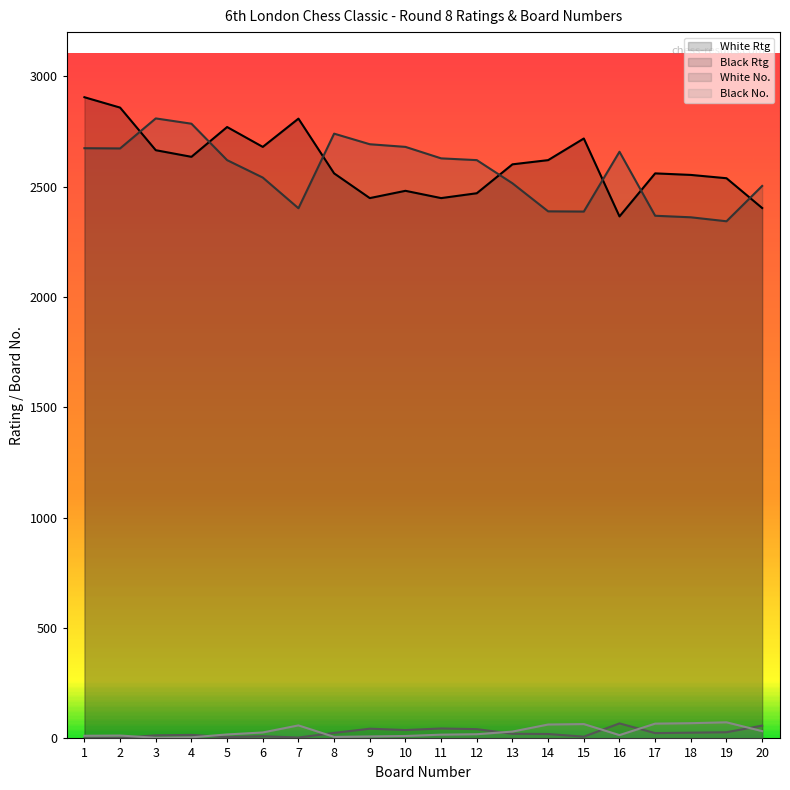

The White No. series shows 67 at 9. True or false?

False